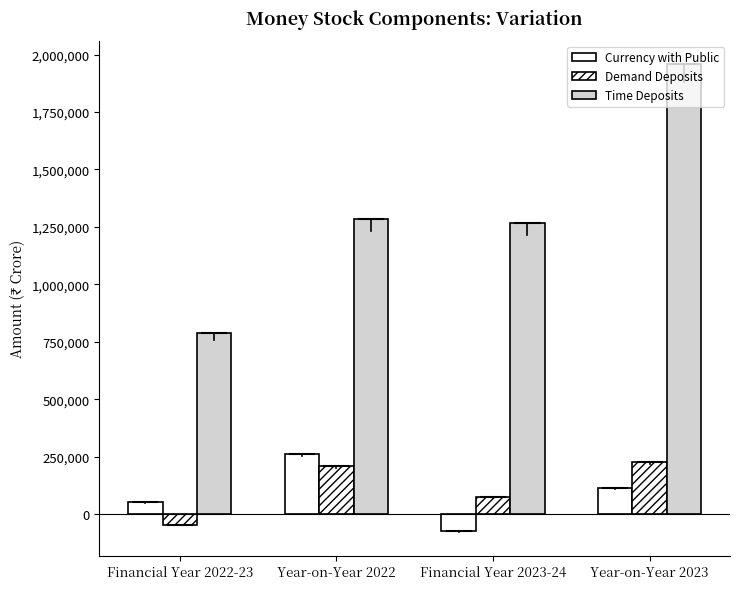

Which series has the widest spread of values?

Time Deposits